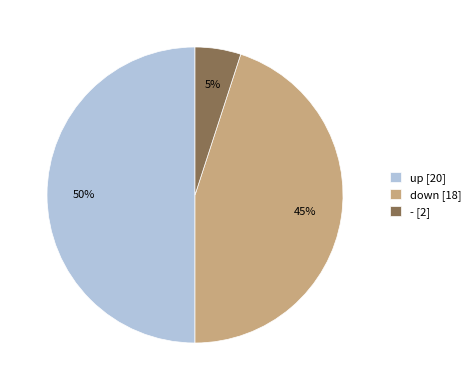

Between down [18] and - [2], which is larger?

down [18]